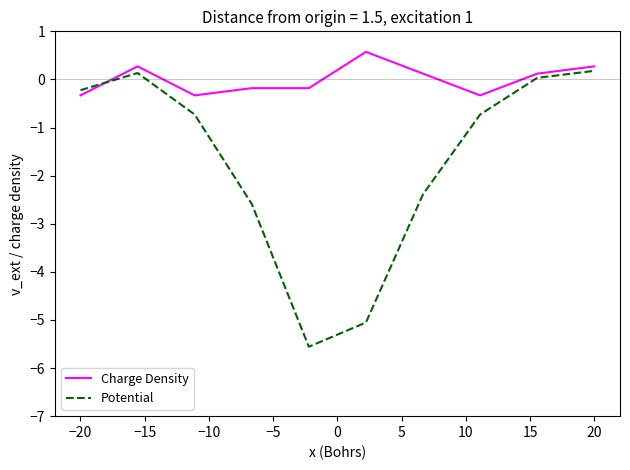

List the series in order of their peak value, highest first.

Charge Density, Potential